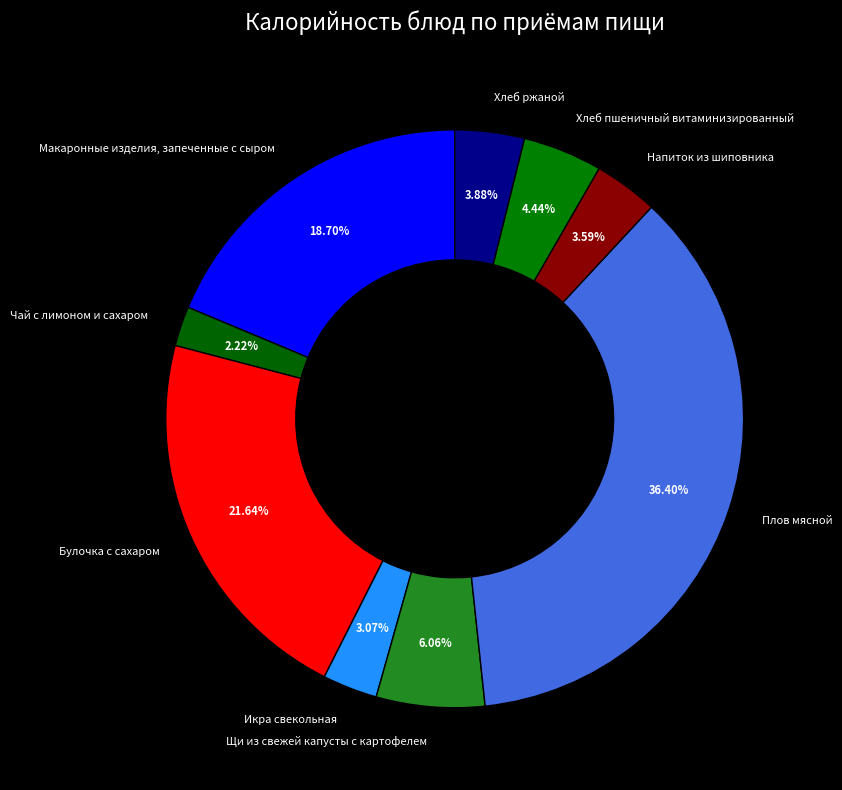

Which has a higher value, Хлеб ржаной or Чай с лимоном и сахаром?

Хлеб ржаной